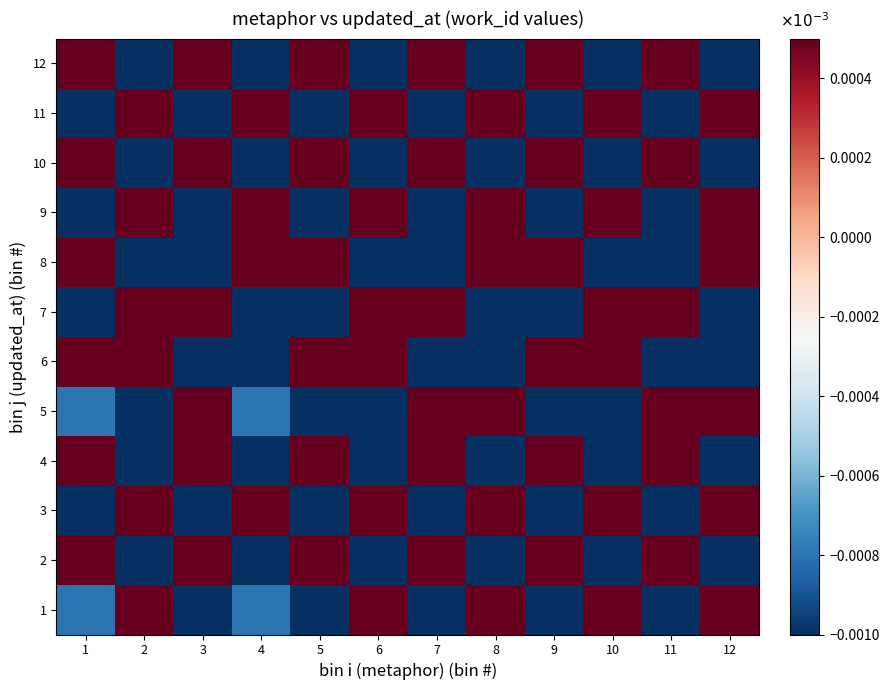

Which category has the lowest value across all series?

11